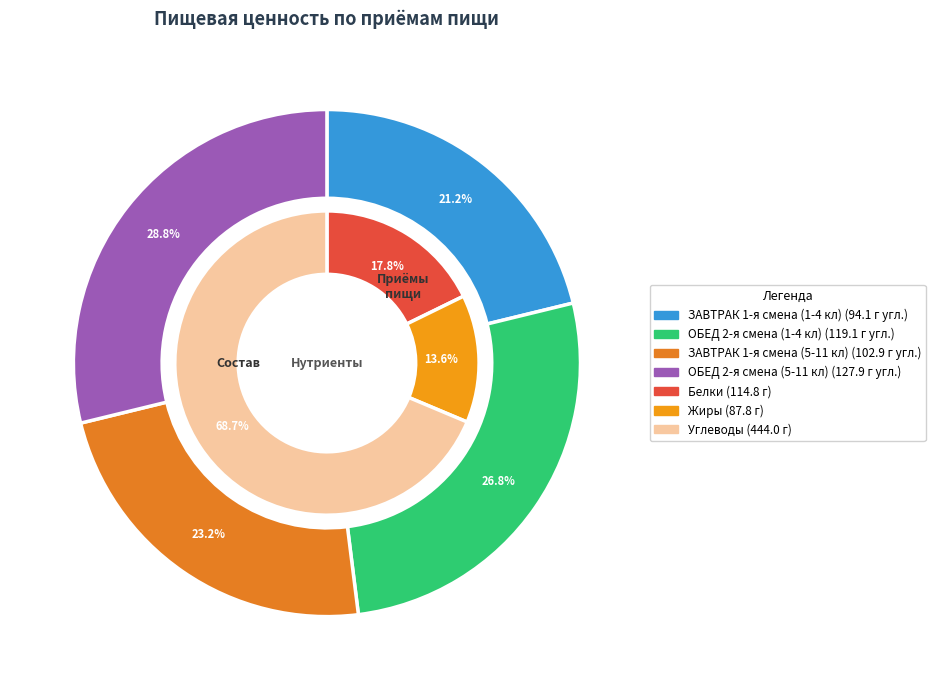

To the nearest percent, what is the average slice percentage?

25%